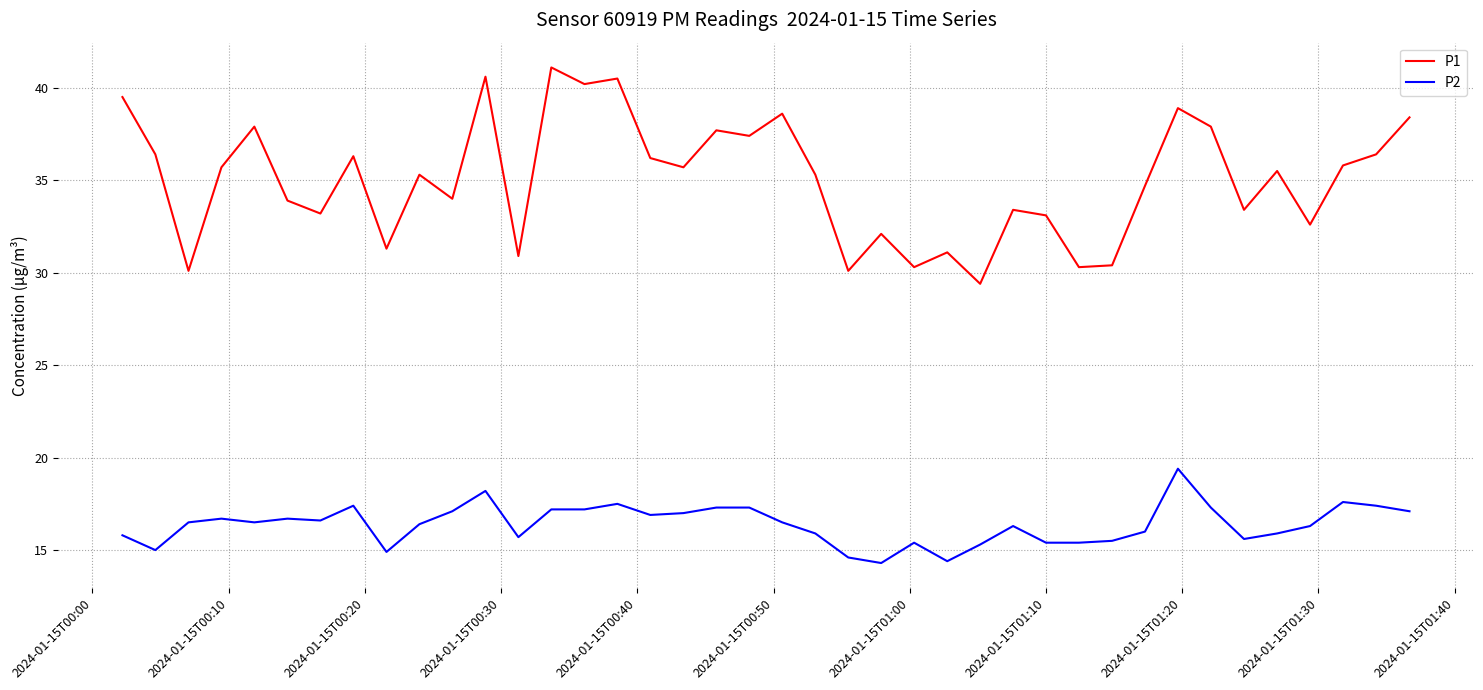

What is the lowest value of the P1 series?

29.4